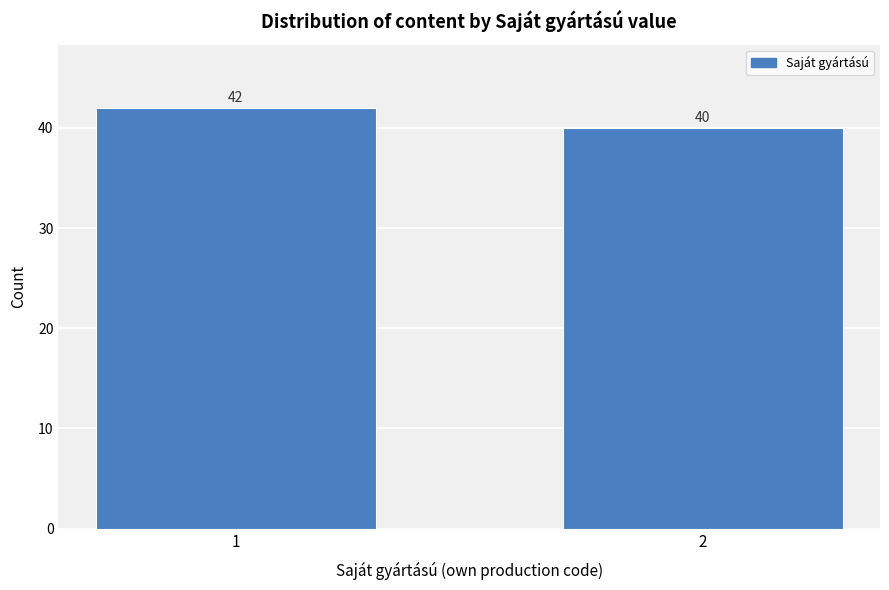

Reading left to right, what are all the values shown in this chart?

42	40